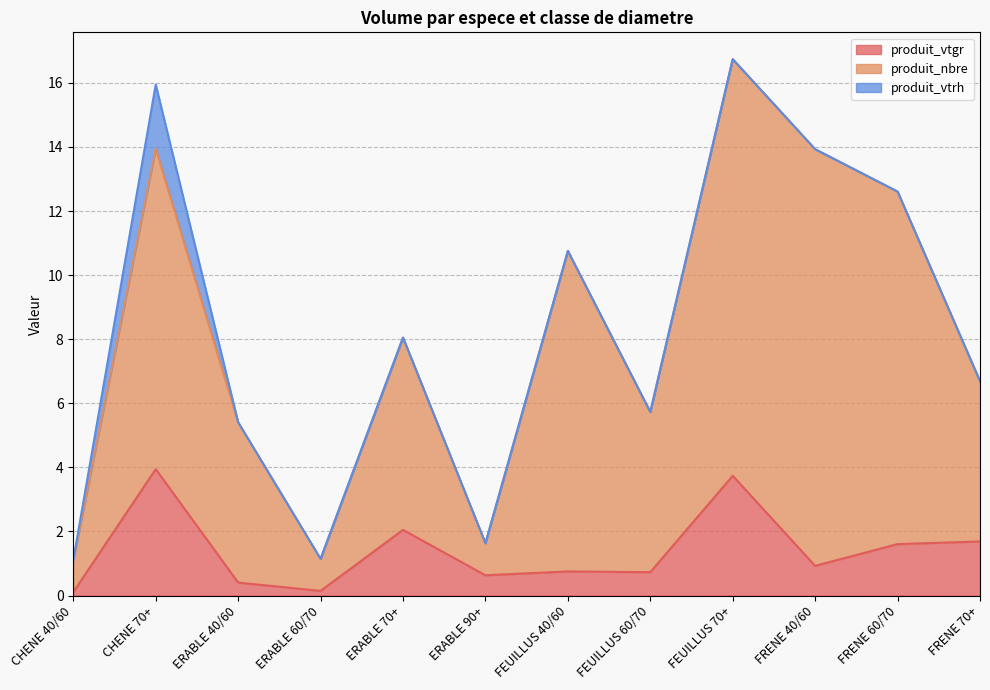

Is the value of produit_vtgr at CHENE 70+ greater than the value of produit_nbre at FEUILLUS 60/70?

No